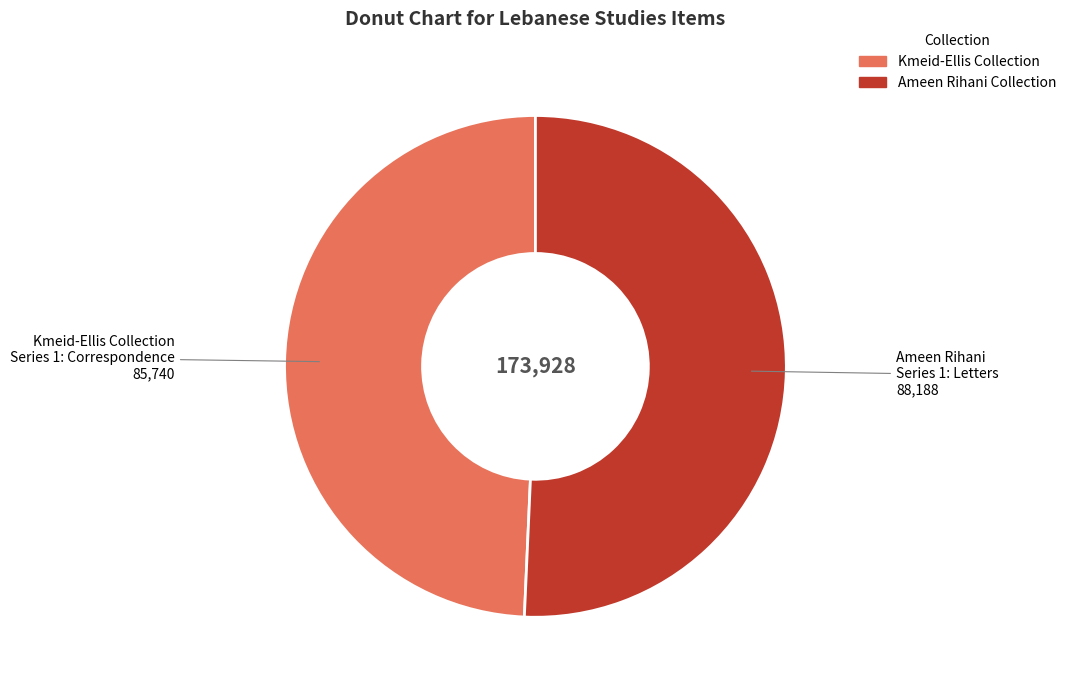

Does any single category account for the majority?

Yes